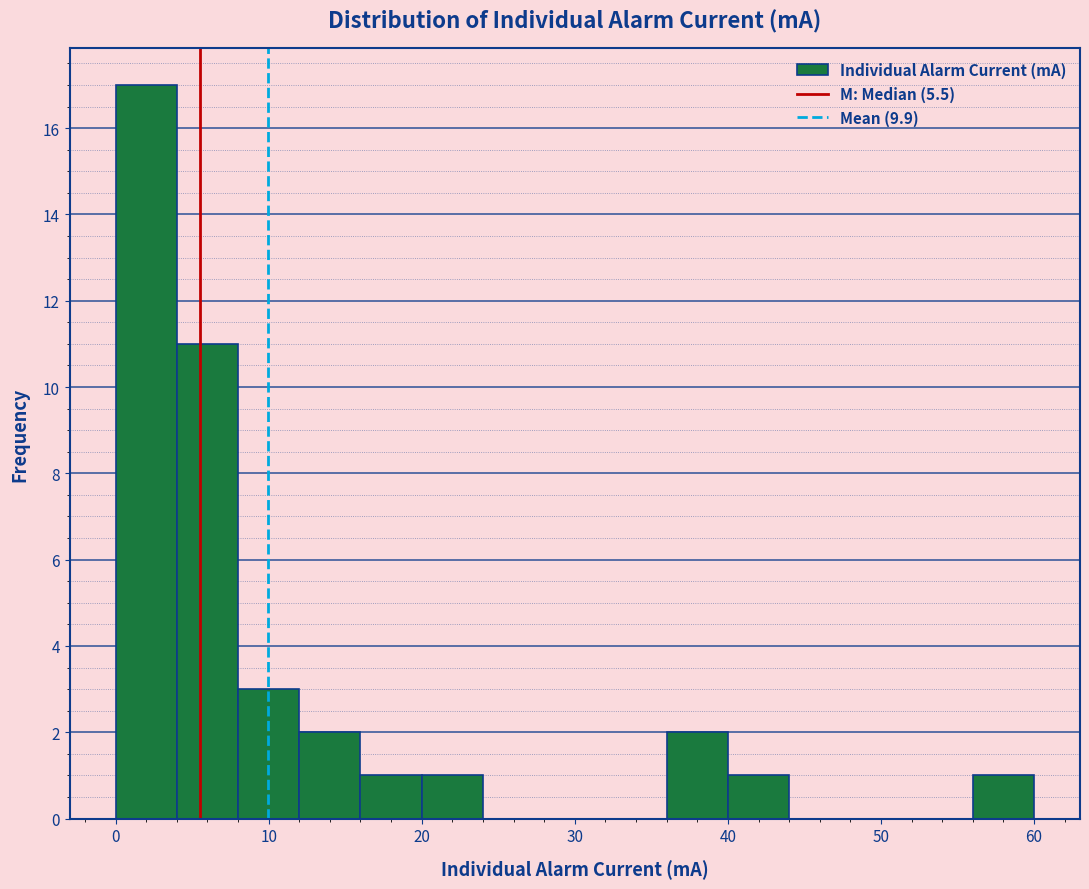

Reading left to right, transcribe this chart: for each bar, give the range it covers on the x-axis and its height. The values are not printed on the chart, so give them approximately, as read against the axis.

0 to 4: 17
4 to 8: 11
8 to 12: 3
12 to 16: 2
16 to 20: 1
20 to 24: 1
24 to 28: 0
28 to 32: 0
32 to 36: 0
36 to 40: 2
40 to 44: 1
44 to 48: 0
48 to 52: 0
52 to 56: 0
56 to 60: 1